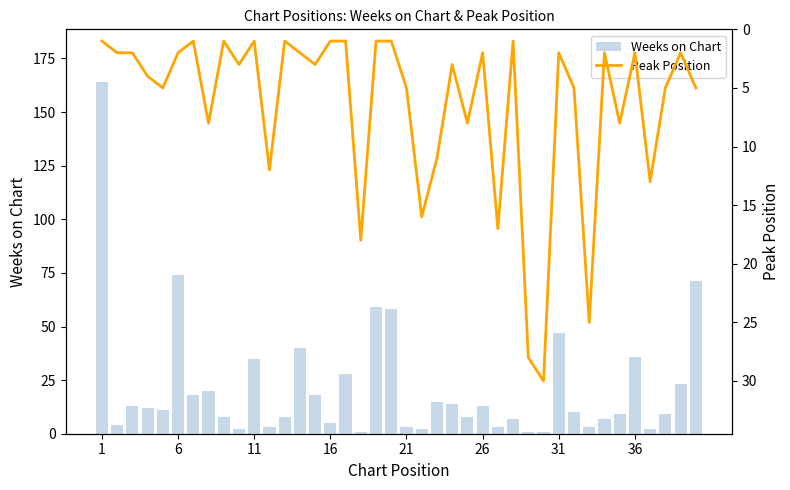

What is the highest value of the Weeks on Chart series?

164